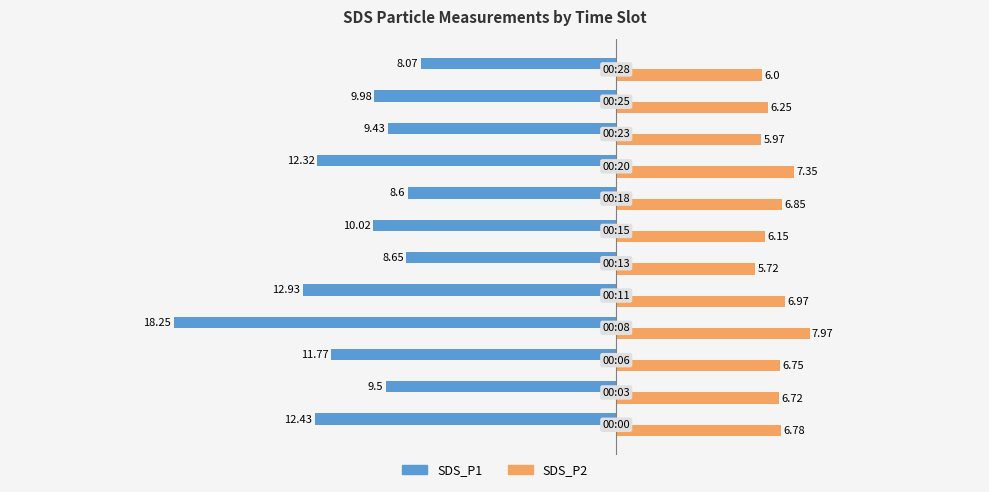

Which series has the widest spread of values?

SDS_P1